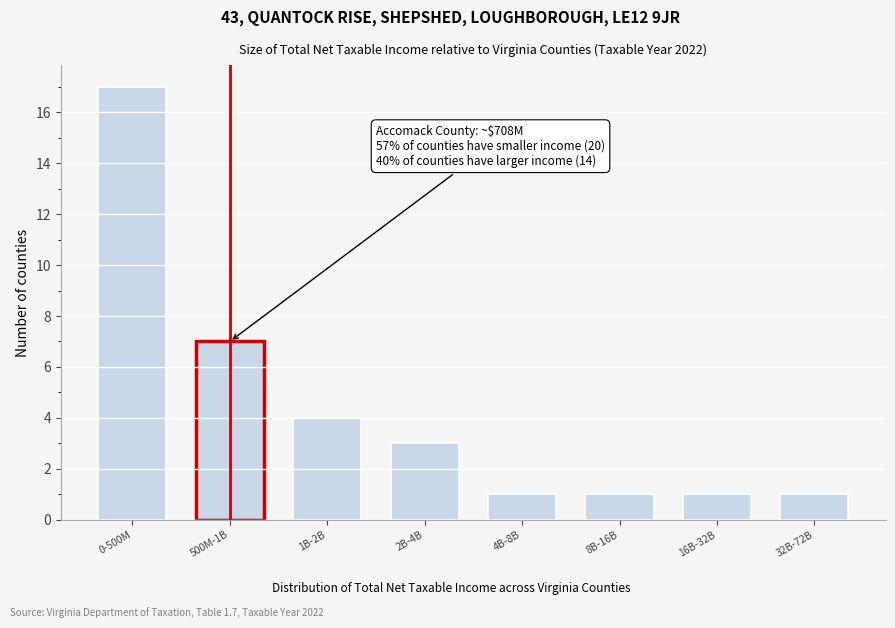

Reading left to right, extract all data points from this chart.

17	7	4	3	1	1	1	1